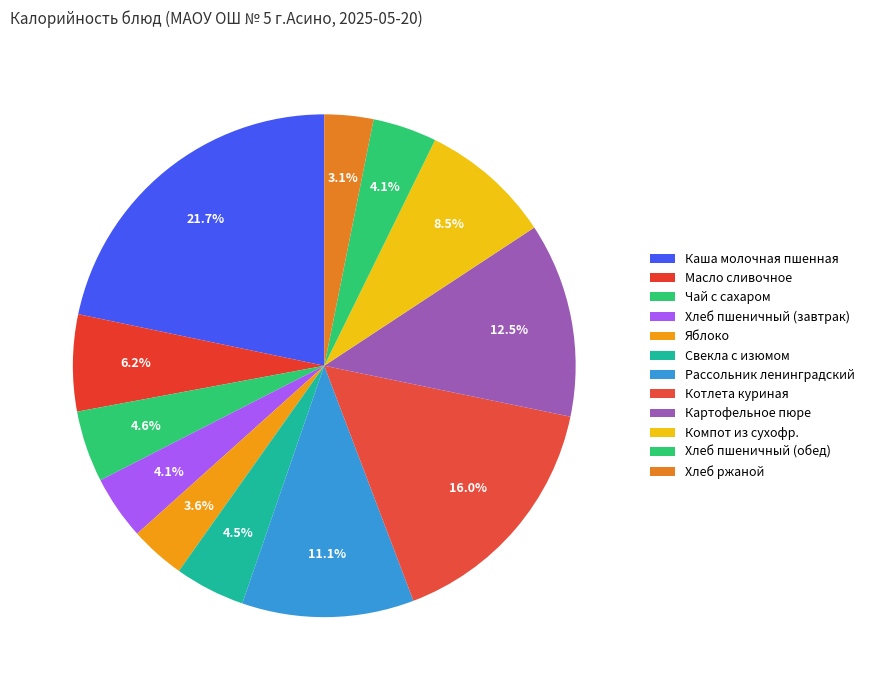

Which category has the biggest portion of the pie?

Каша молочная пшенная